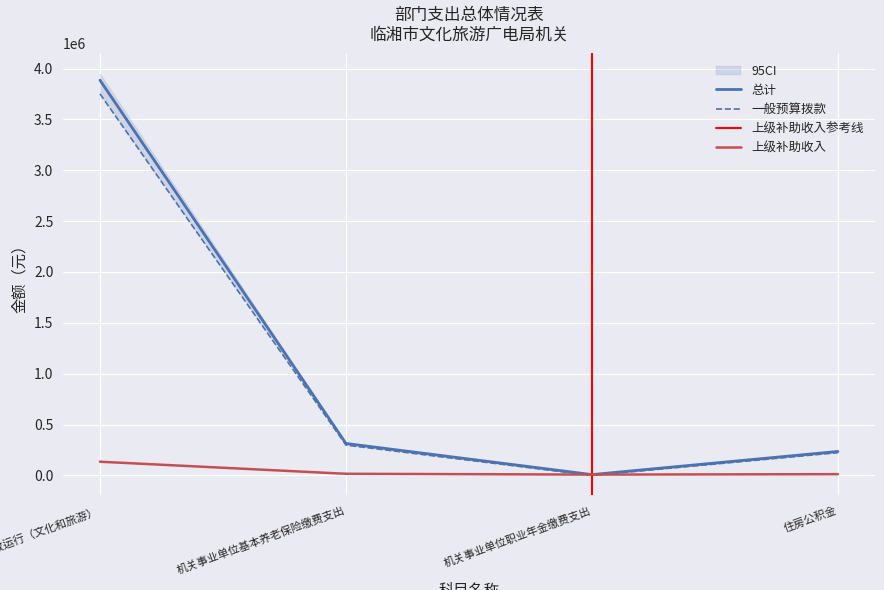

What is the total value across all series at 行政运行（文化和旅游）?

7770142.6